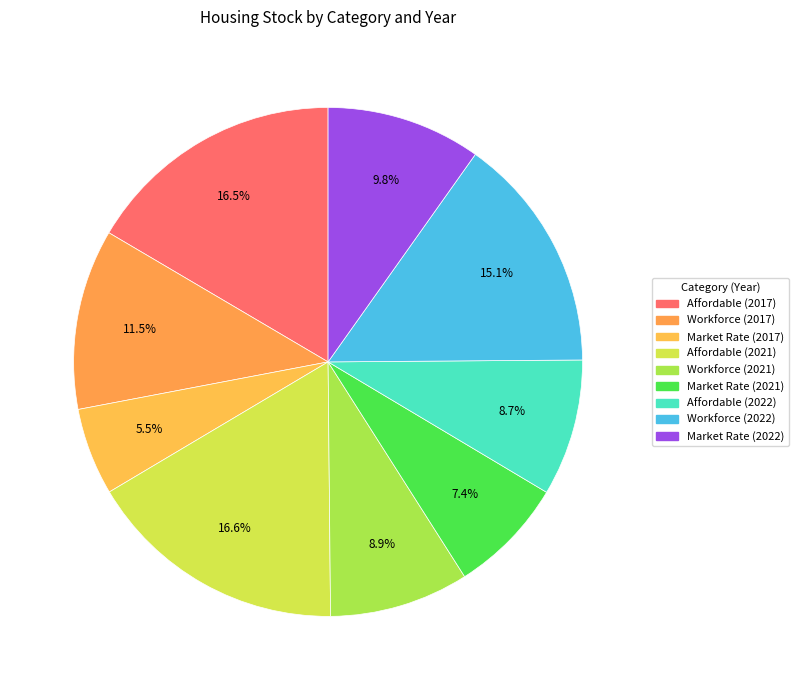

How many segments does this pie chart have?

9